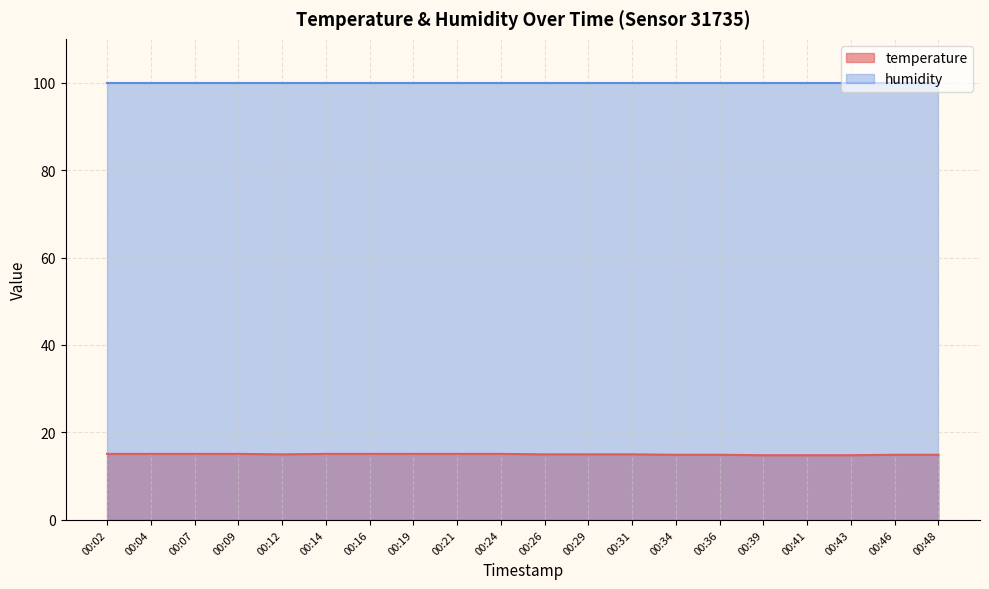

Where is the data nearest to the value 14?

00:39